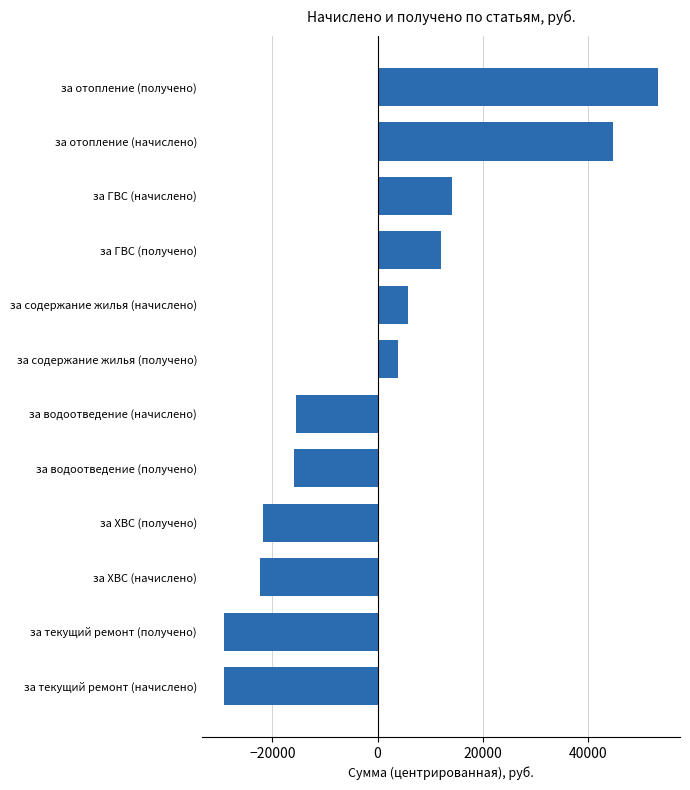

Which label corresponds to the largest value in the chart?

за отопление (получено)